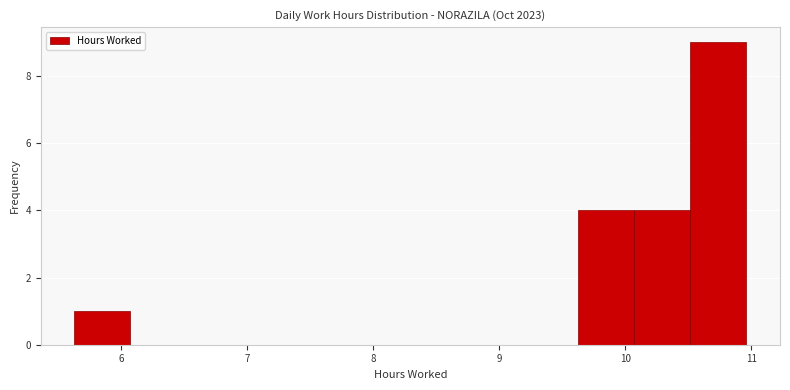

What is the height of the bar covering 9.6 to 10.1 on the x-axis? Neither the bar edges nor the heights are printed on the chart, so give them approximately, as read against the axes.

4